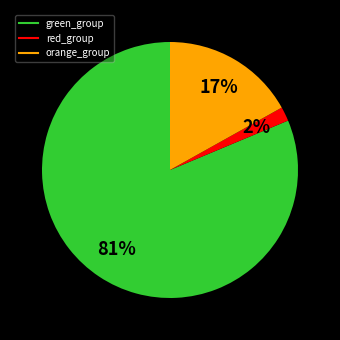

Does any single category account for the majority?

Yes